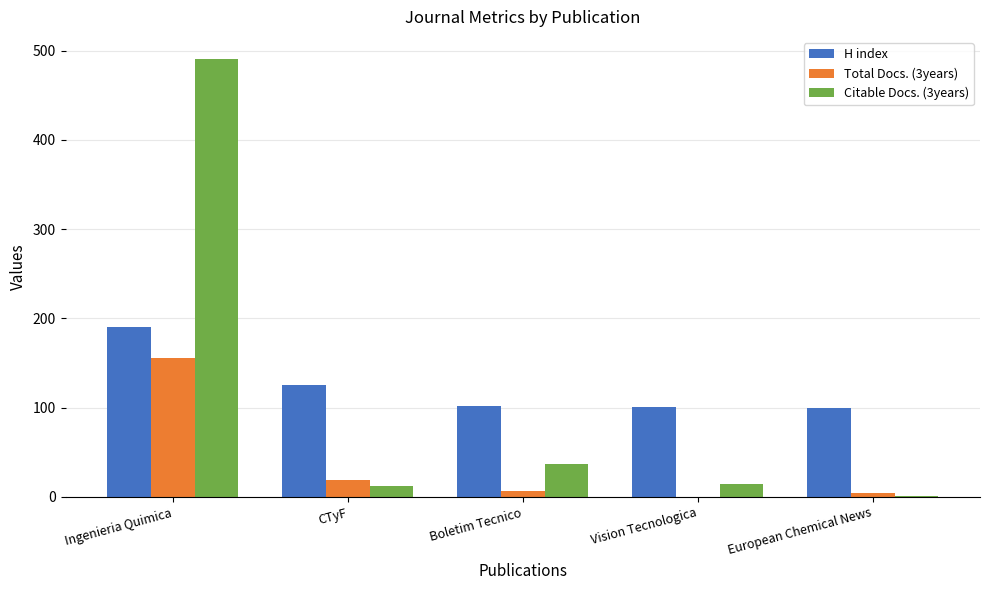

The value of H index at CTyF is 175. True or false?

False